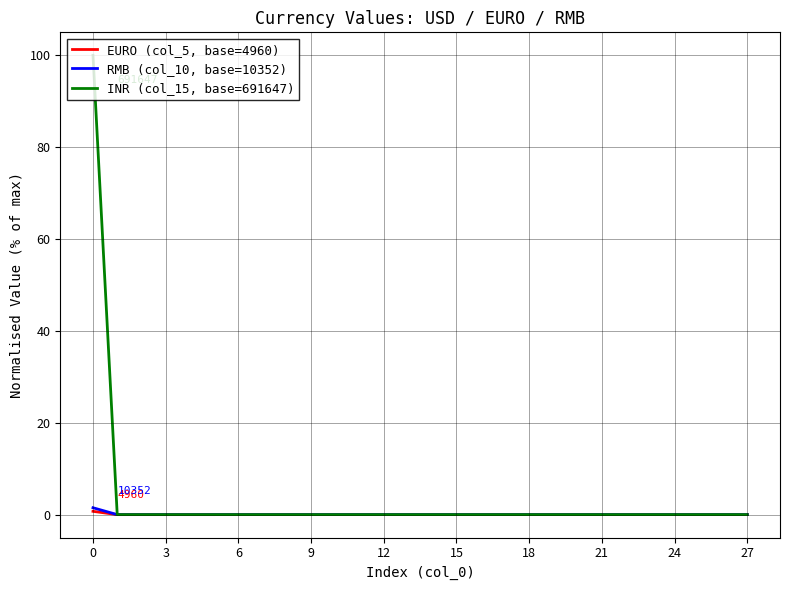

What are all the series names shown in the legend?

EURO (col_5, base=4960), RMB (col_10, base=10352), INR (col_15, base=691647)